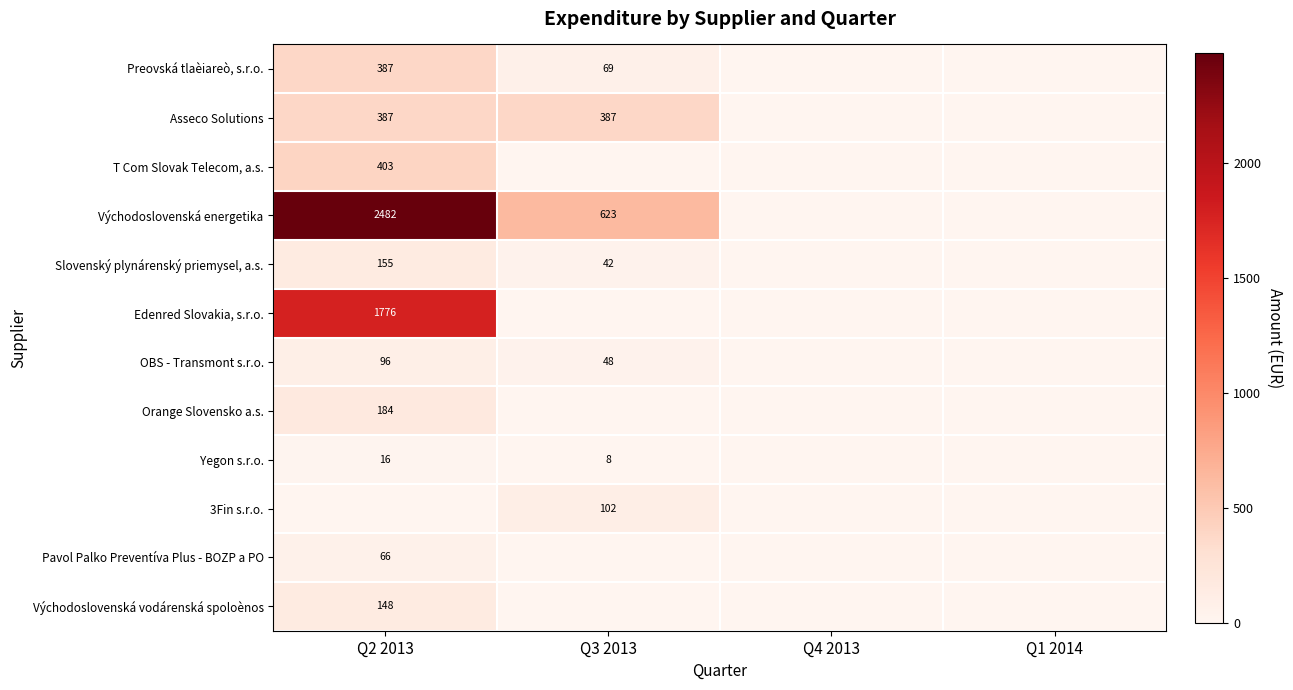

At which category does the chart reach its peak across all series?

Q2 2013